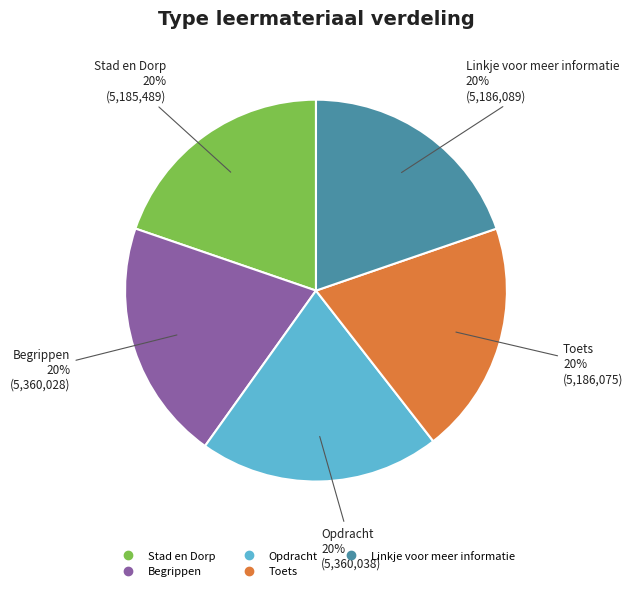

What percentage is the Toets slice, to the nearest percent?

20%